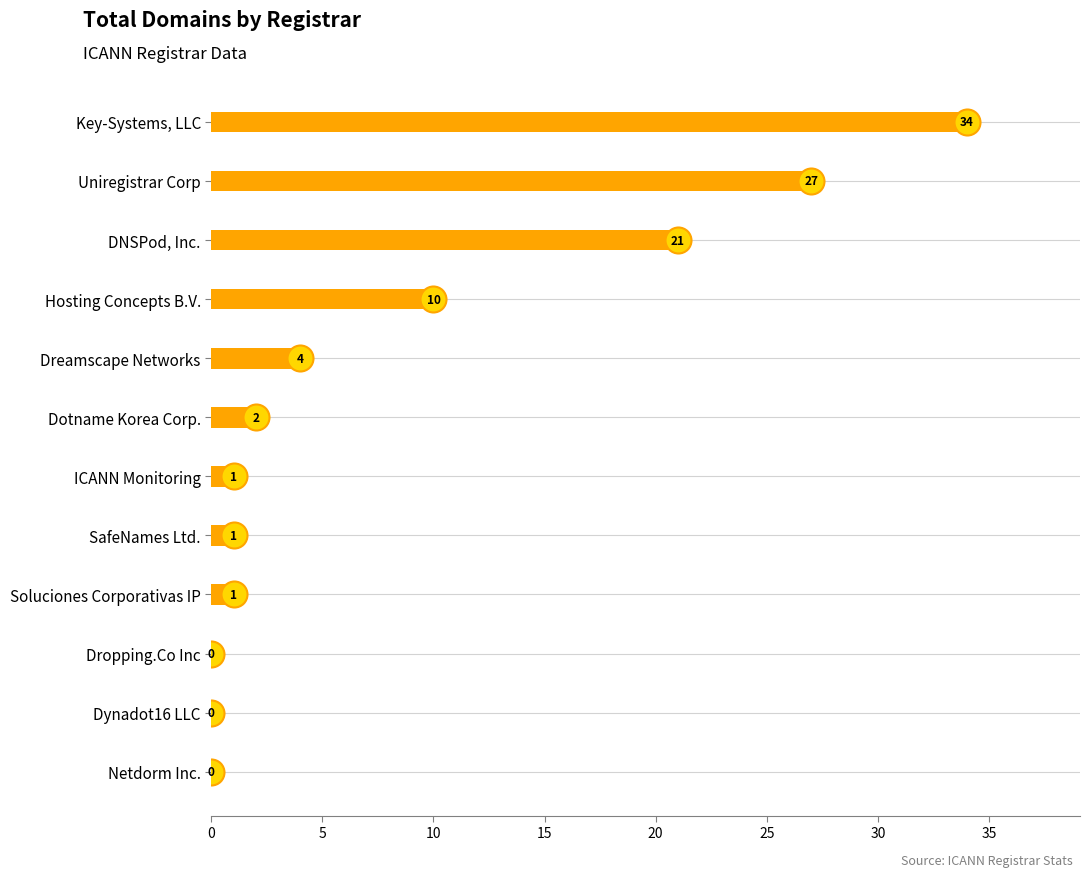

Which has a higher value, DNSPod, Inc. or Dynadot16 LLC?

DNSPod, Inc.